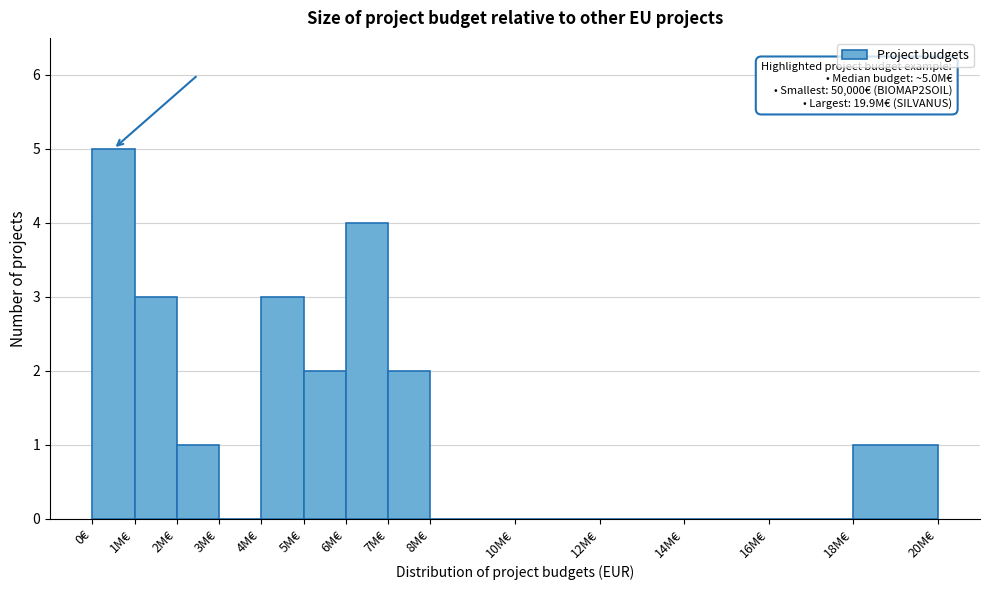

Reading right to left, list all the values displayed in this chart.

18M€=1	16M€=0	14M€=0	12M€=0	10M€=0	8M€=0	7M€=2	6M€=4	5M€=2	4M€=3	3M€=0	2M€=1	1M€=3	0€=5